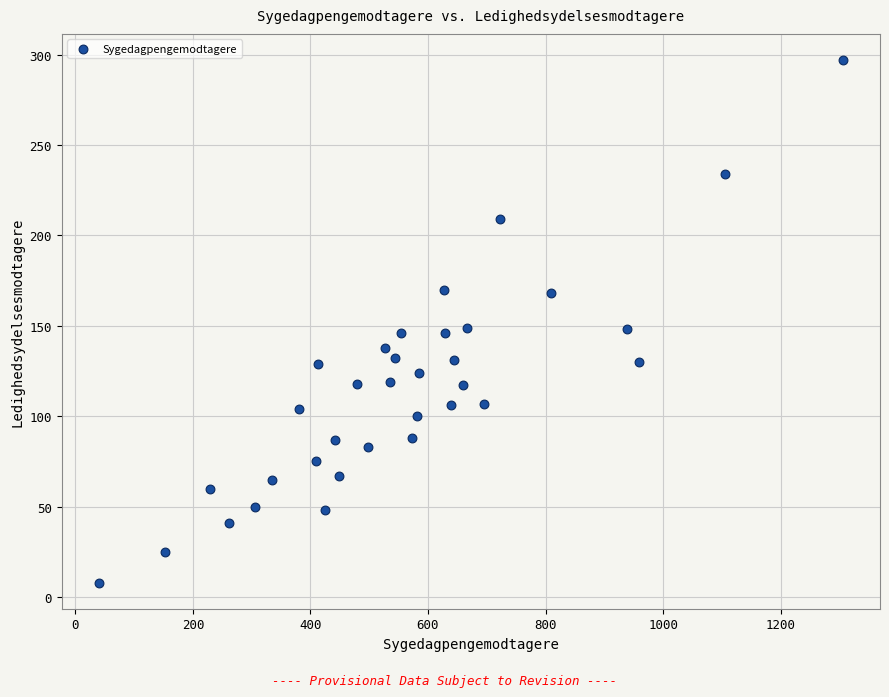

What is the range of X values (max minus min)?

1266